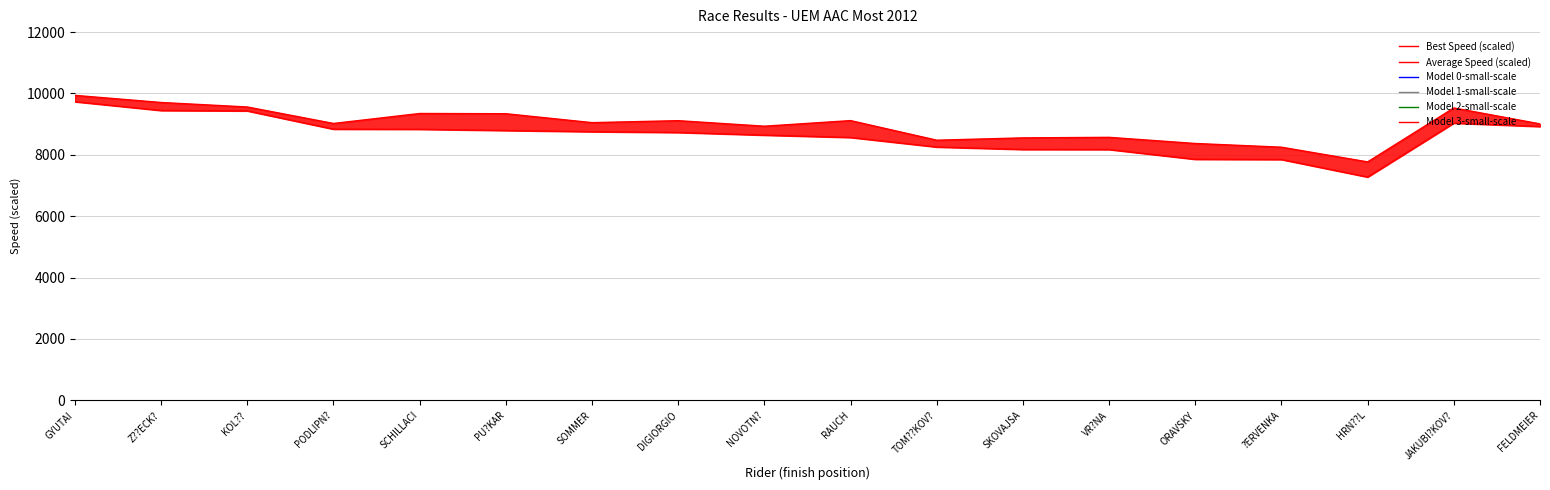

At how many categories does at least one series exceed 9226?

6